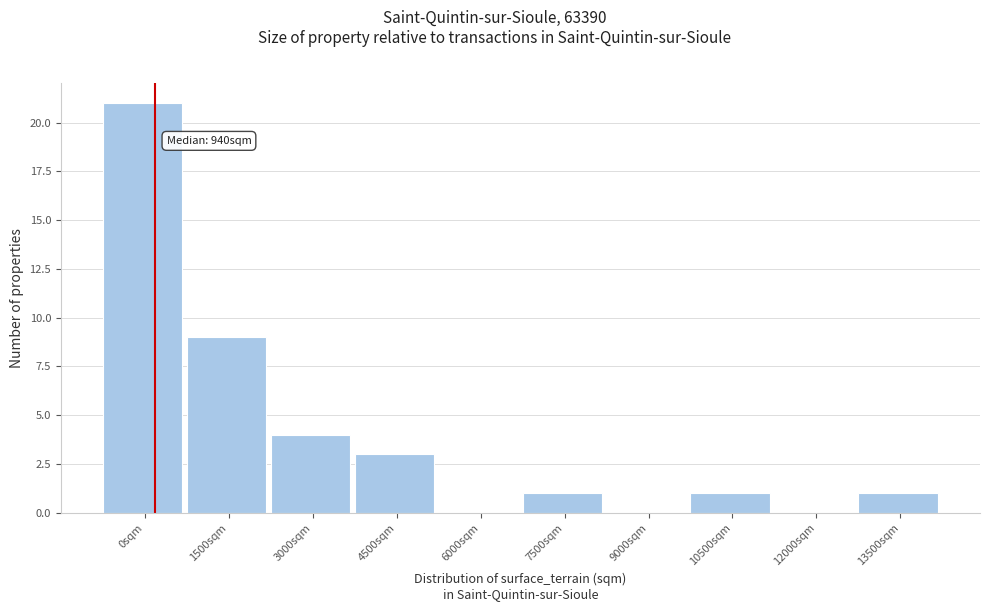

Reading left to right, transcribe all the data shown in this chart.

0sqm=21	1500sqm=9	3000sqm=4	4500sqm=3	6000sqm=0	7500sqm=1	9000sqm=0	10500sqm=1	12000sqm=0	13500sqm=1